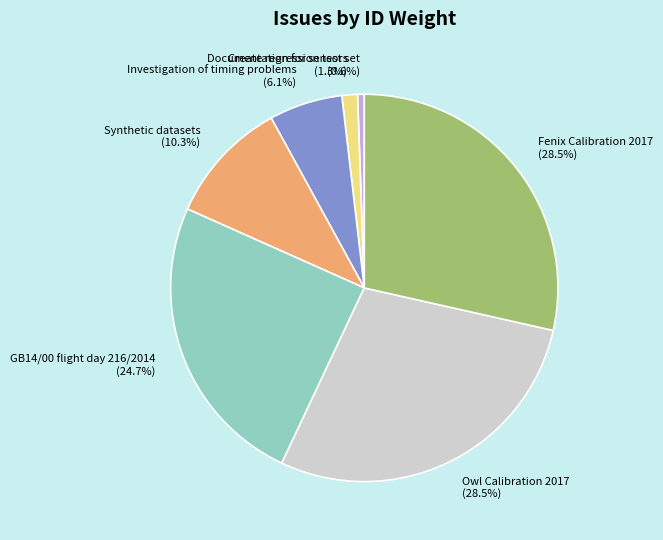

To the nearest percent, what portion does Synthetic datasets represent?

10%